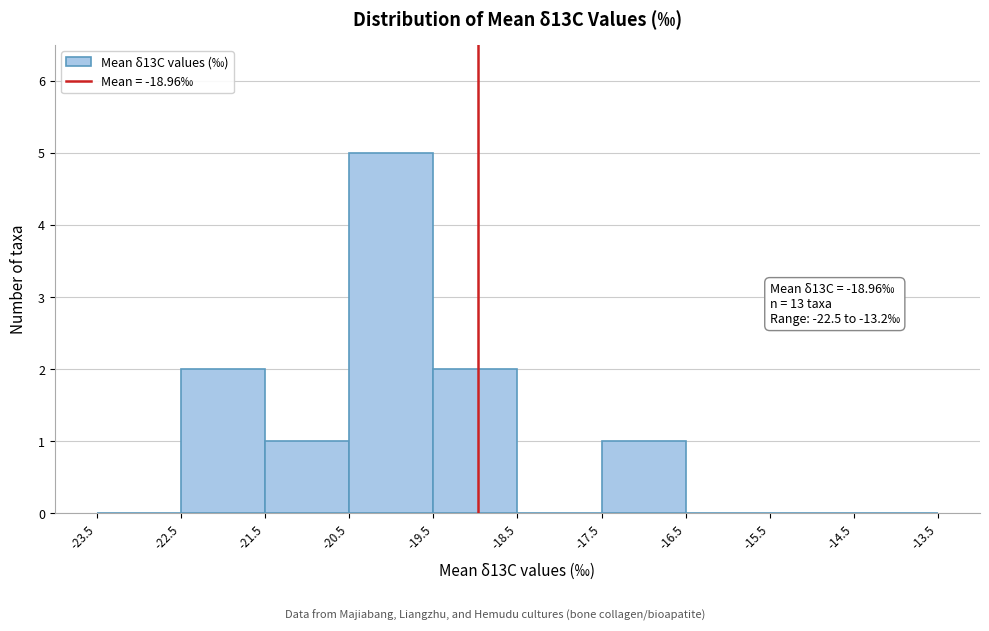

Which range on the x-axis has the tallest bar?

-20.5 to -19.5